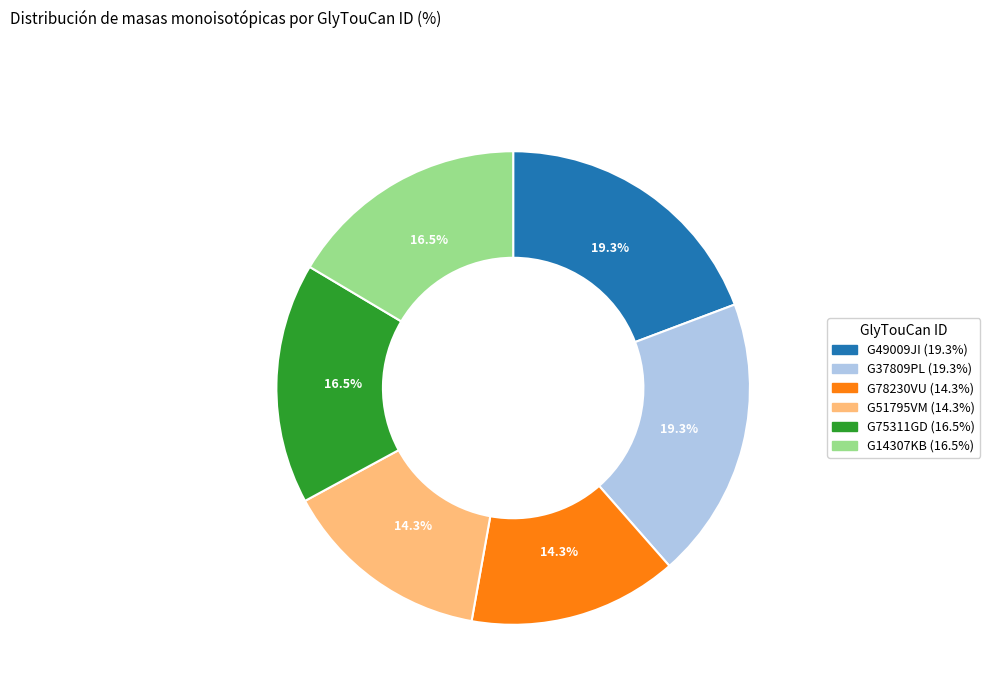

Combined, do G51795VM and G14307KB account for over 50%?

No